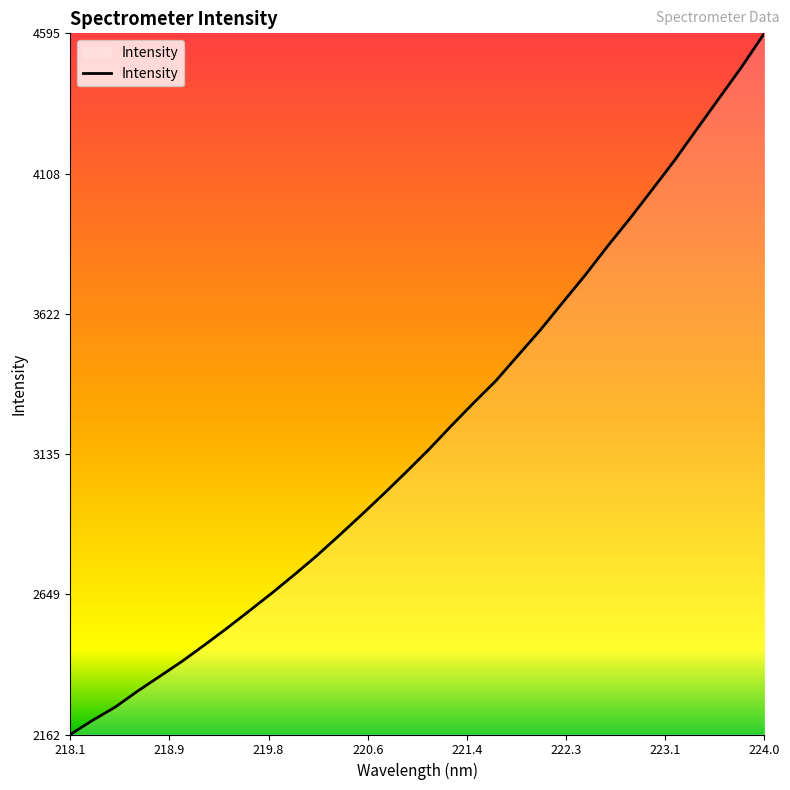

What is the difference between the maximum and minimum values?

2432.4